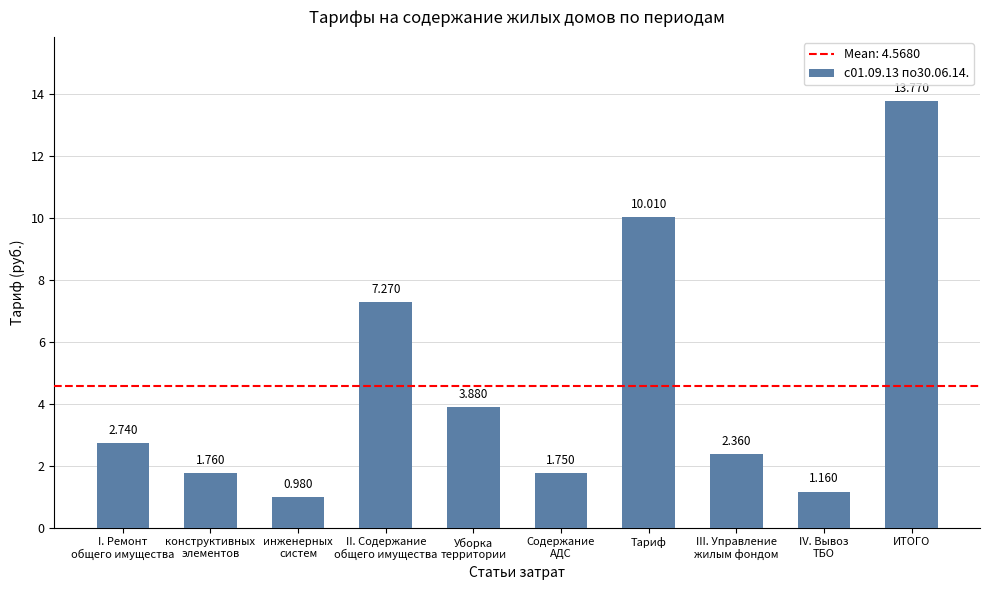

Does the chart contain stacked bars?

No